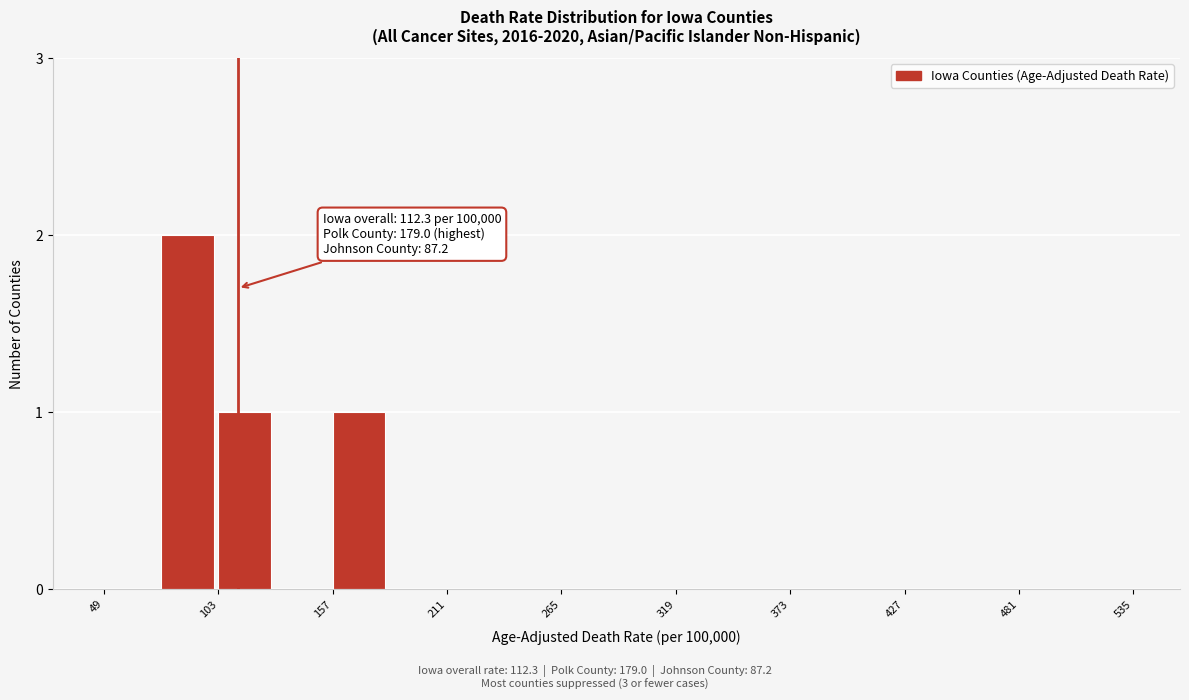

Read against the x-axis, roughly where is the centre of the tallest bar?

90